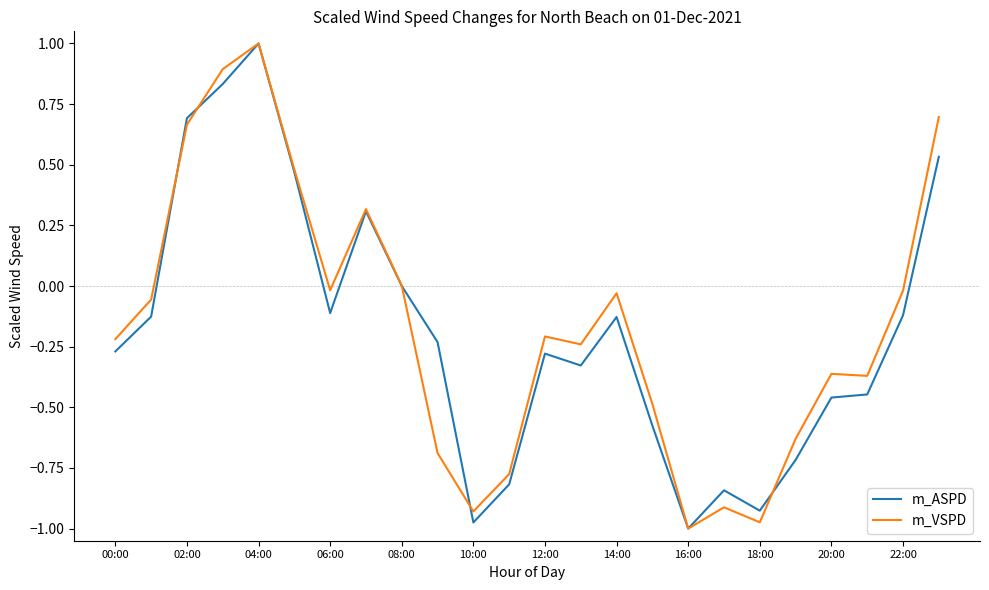

What is the maximum value shown in the chart?

1.0